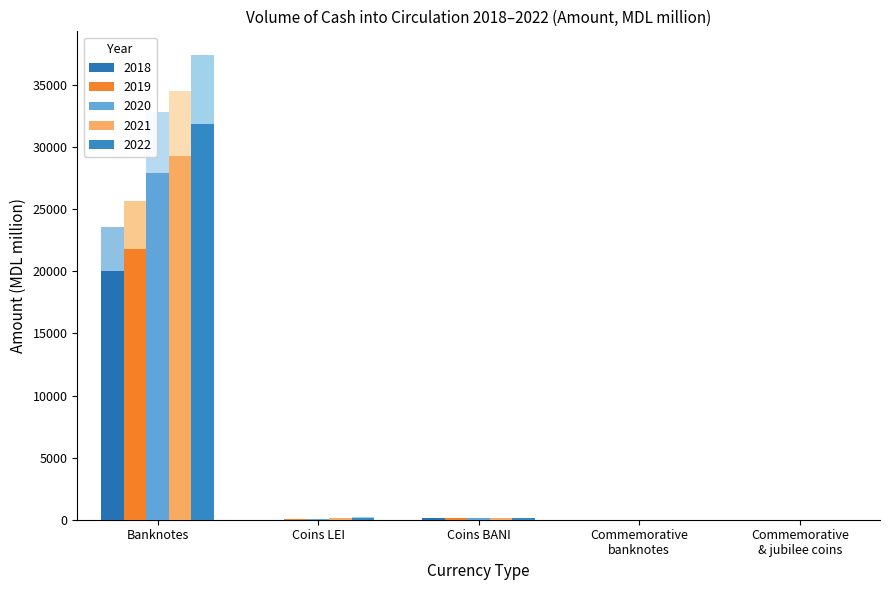

What are all the series names shown in the legend?

2018, 2019, 2020, 2021, 2022